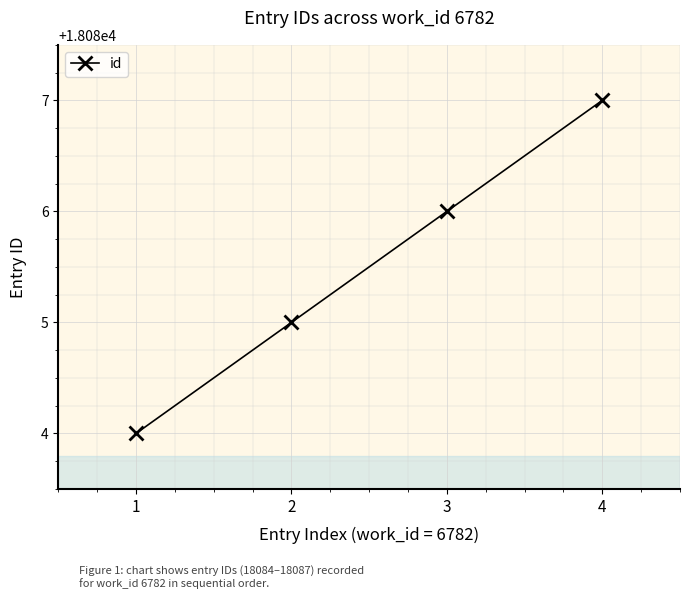

What is the change in value from 2 to 3?

+1